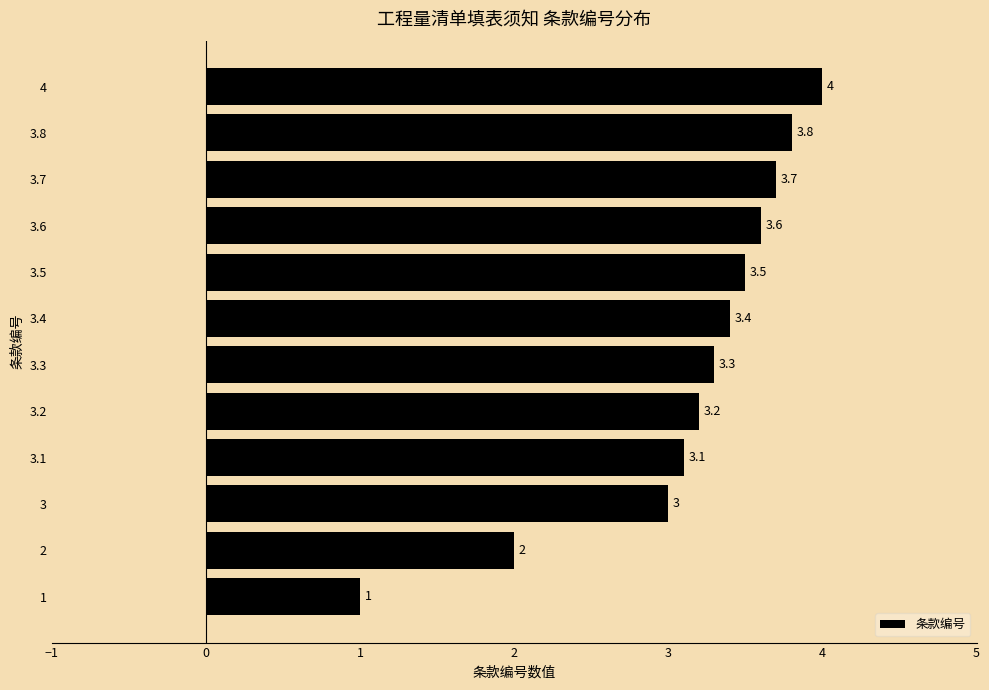

List the labels in order of value, largest first.

4, 3.8, 3.7, 3.6, 3.5, 3.4, 3.3, 3.2, 3.1, 3, 2, 1